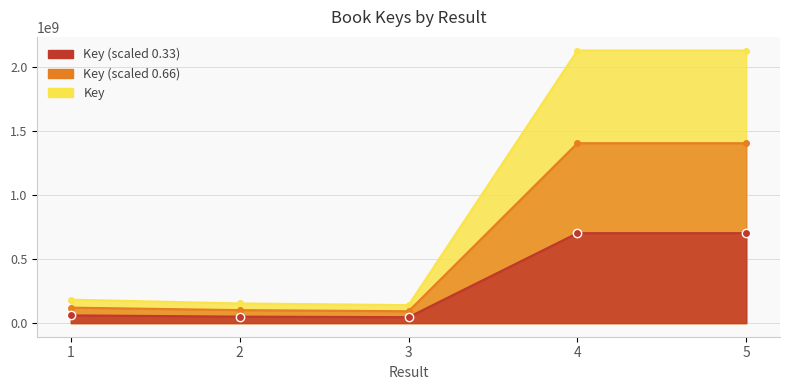

True or false: the data shows 222725896 at 3.

False